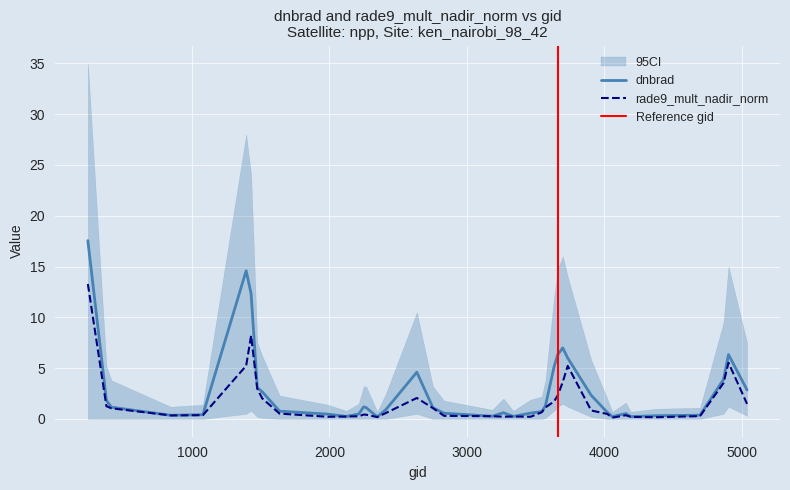

Which category has the lowest value in the rade9_mult_nadir_norm series?

4058